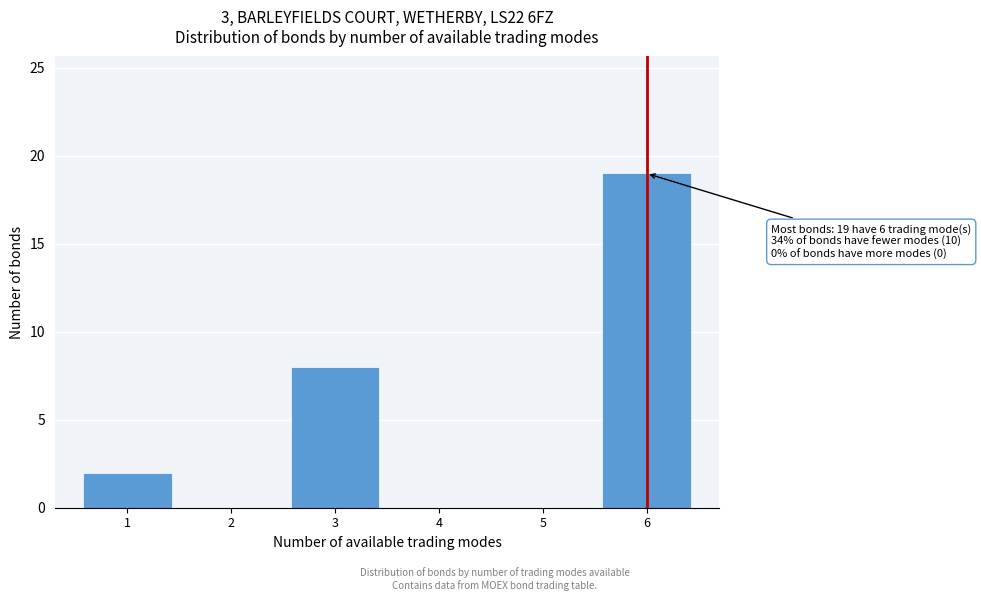

Reading left to right, transcribe all the data shown in this chart.

1=2	2=0	3=8	4=0	5=0	6=19